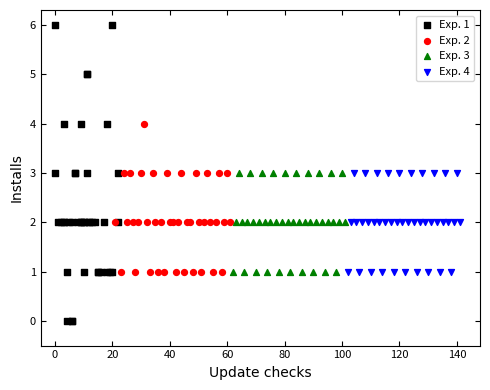

Which series contains the highest Y value?

Exp. 1